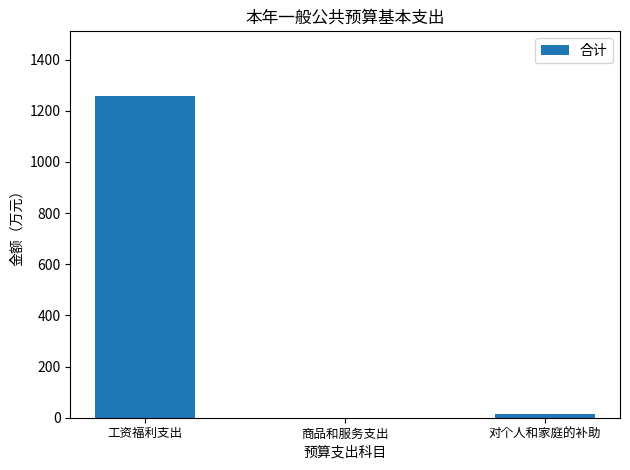

What is the change in value from 工资福利支出 to 对个人和家庭的补助?

-1245.4